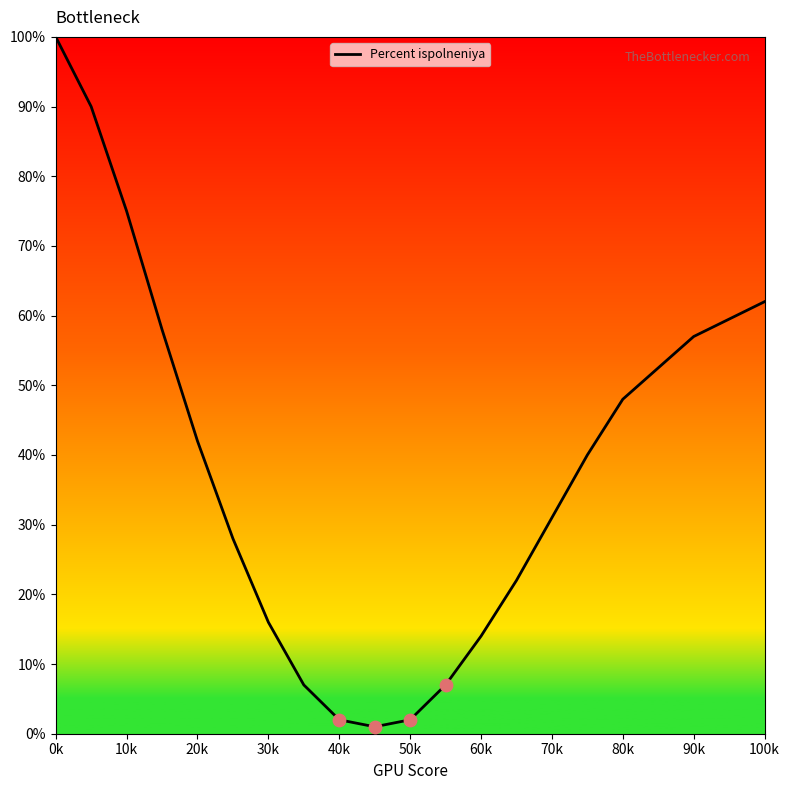

What is the greatest value displayed?

100